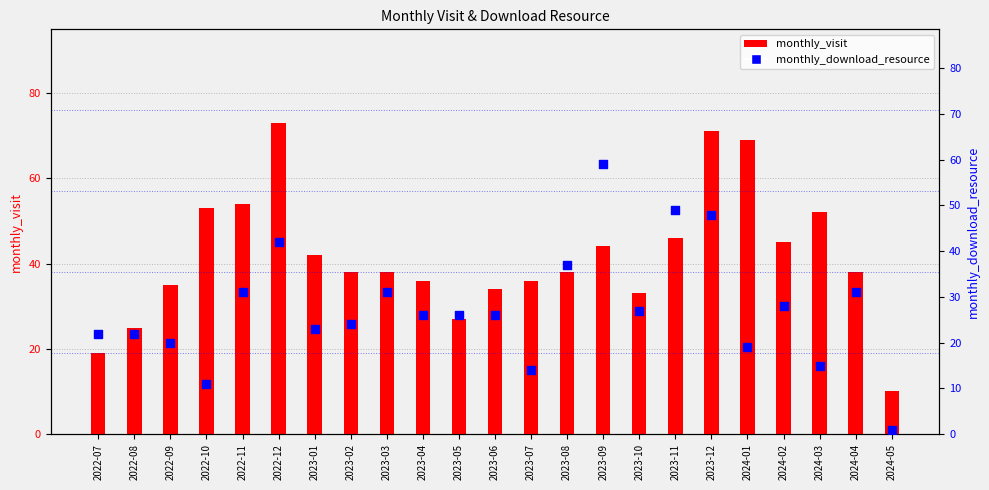

At which category is the sum across all series the highest?

2023-12